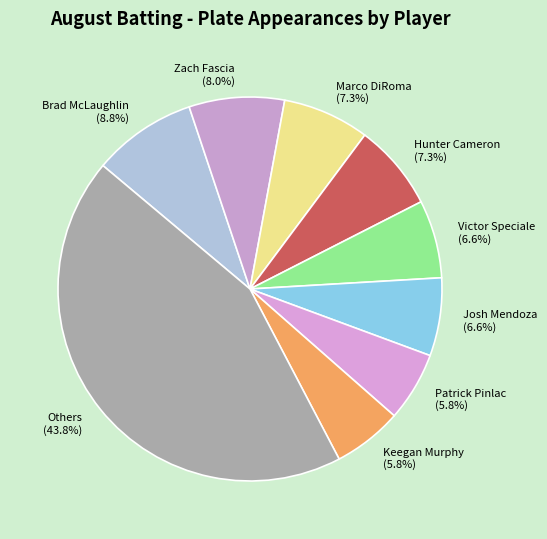

Does Hunter Cameron (7.3%) account for over 50% of the chart?

No